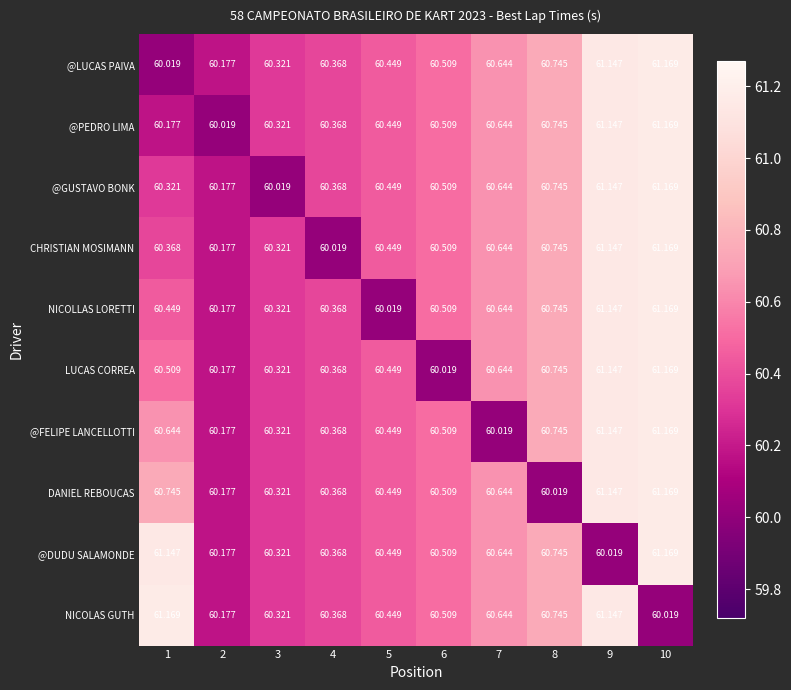

Between 4 and 7, which series saw the biggest shift?

CHRISTIAN MOSIMANN